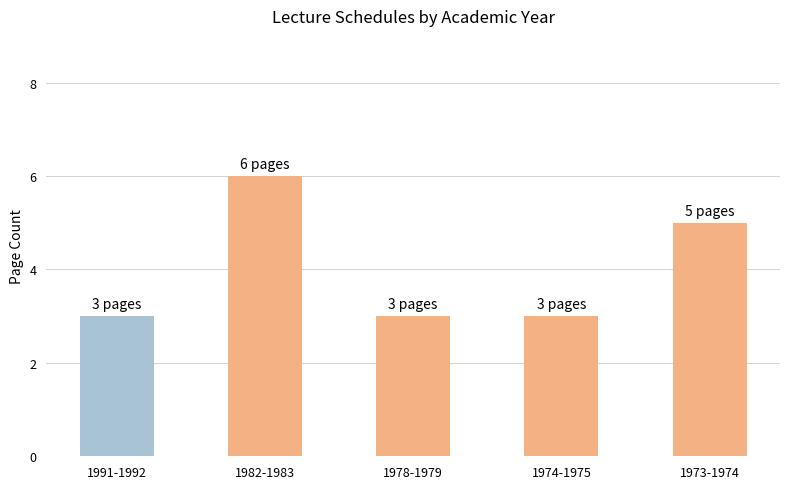

What is the difference between the second highest and second lowest values?

2